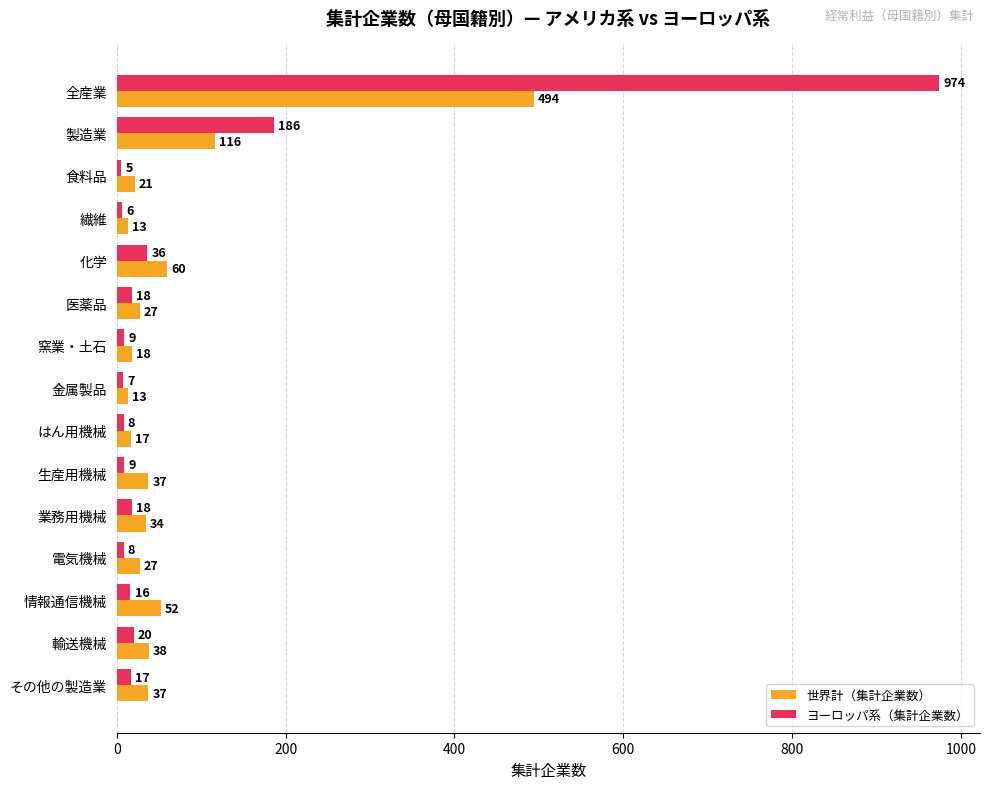

Which series changed the most between 食料品 and その他の製造業?

世界計（集計企業数）